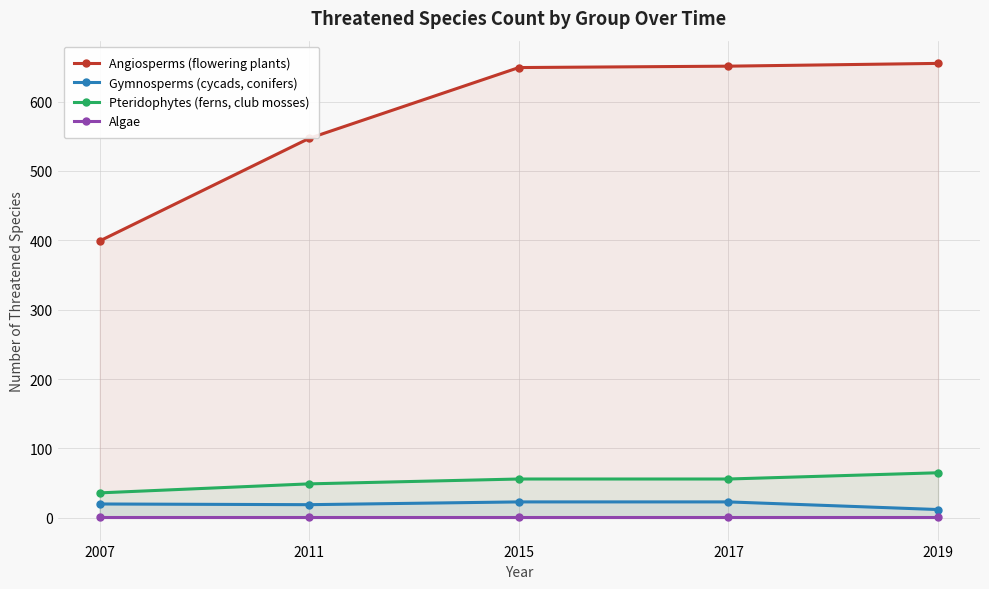

Count the number of data series in this chart.

4